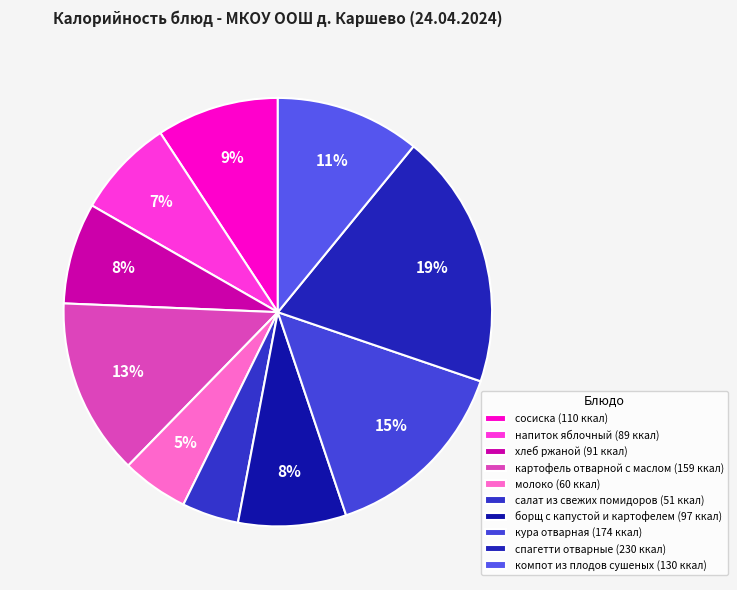

What is the smallest slice in the pie chart?

салат из свежих помидоров